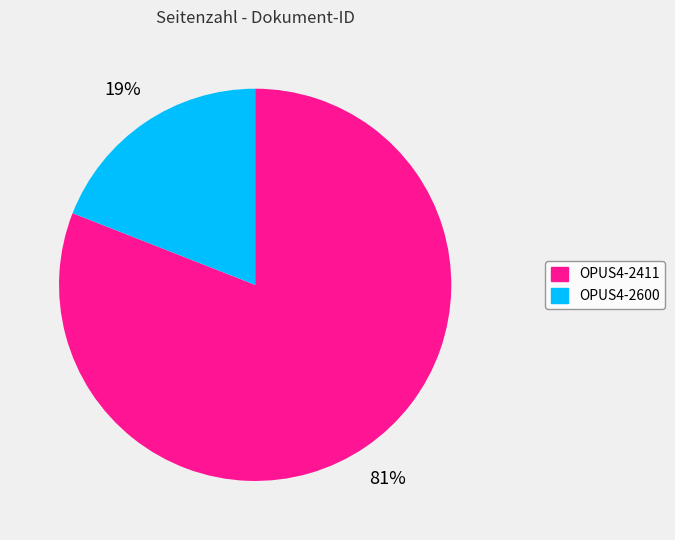

Rank the categories by value from lowest to highest.

OPUS4-2600, OPUS4-2411